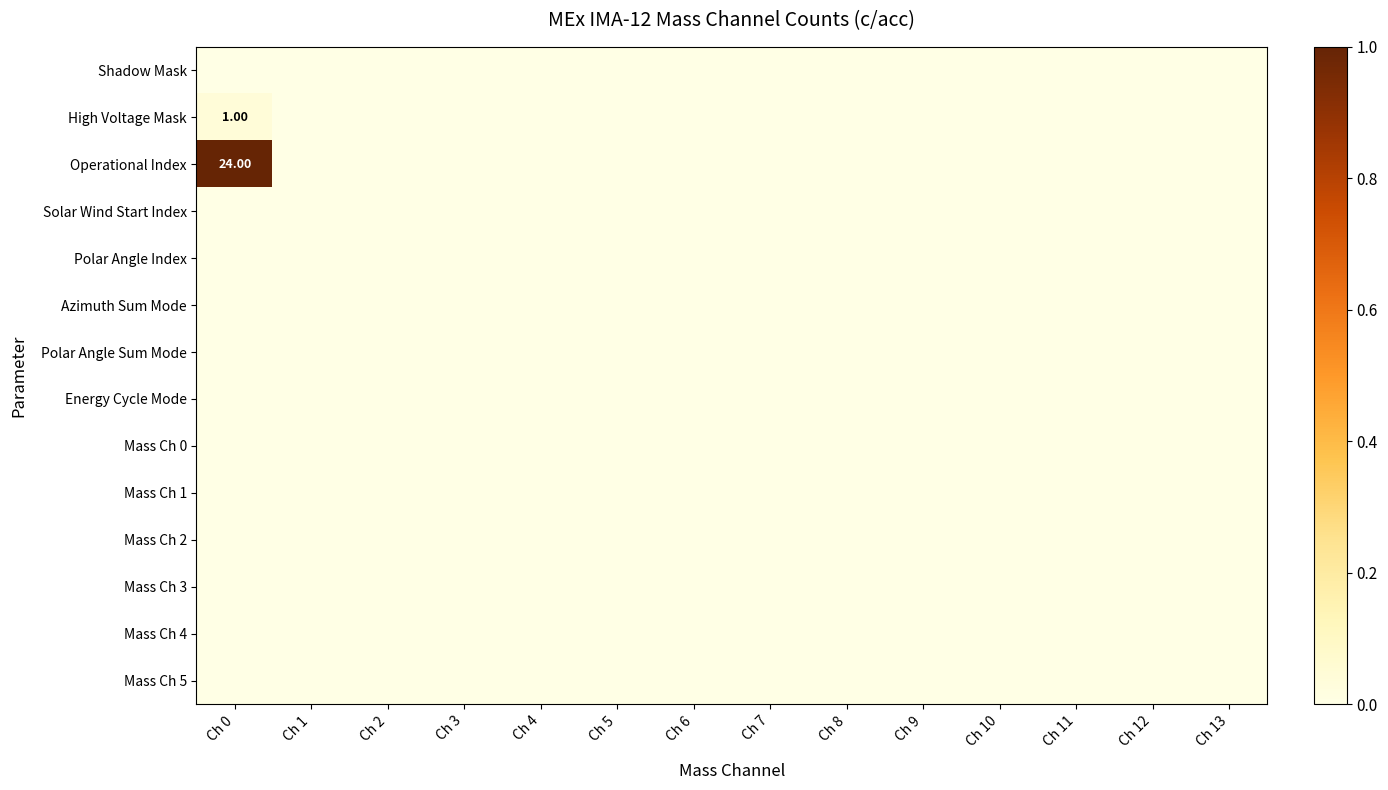

How many series are shown in this chart?

14